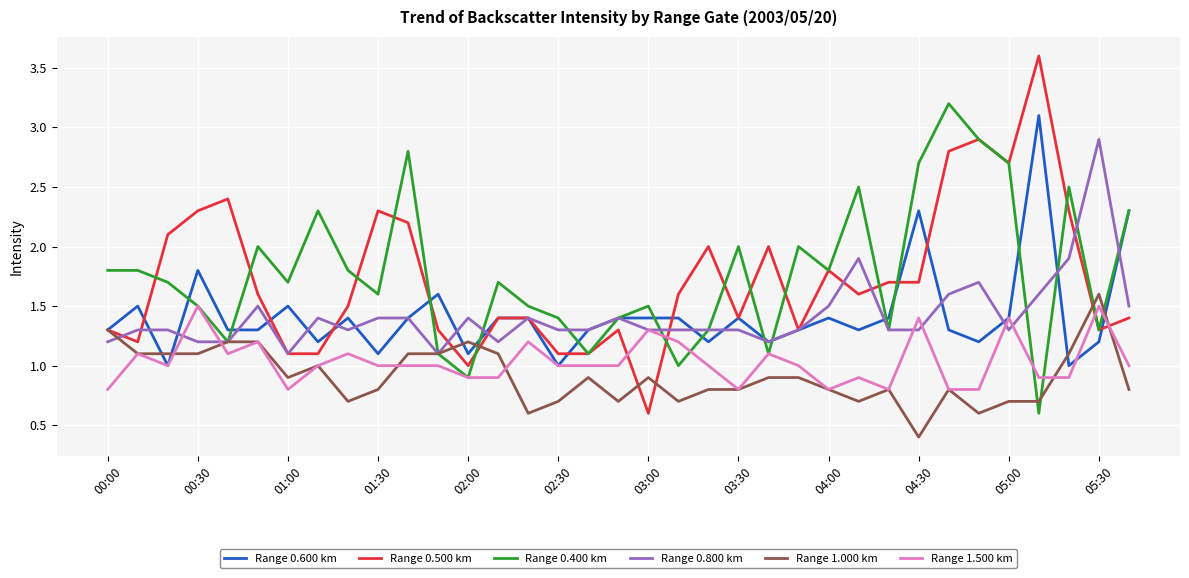

What is the difference between the second highest and second lowest values in the Range 0.800 km series?

0.8